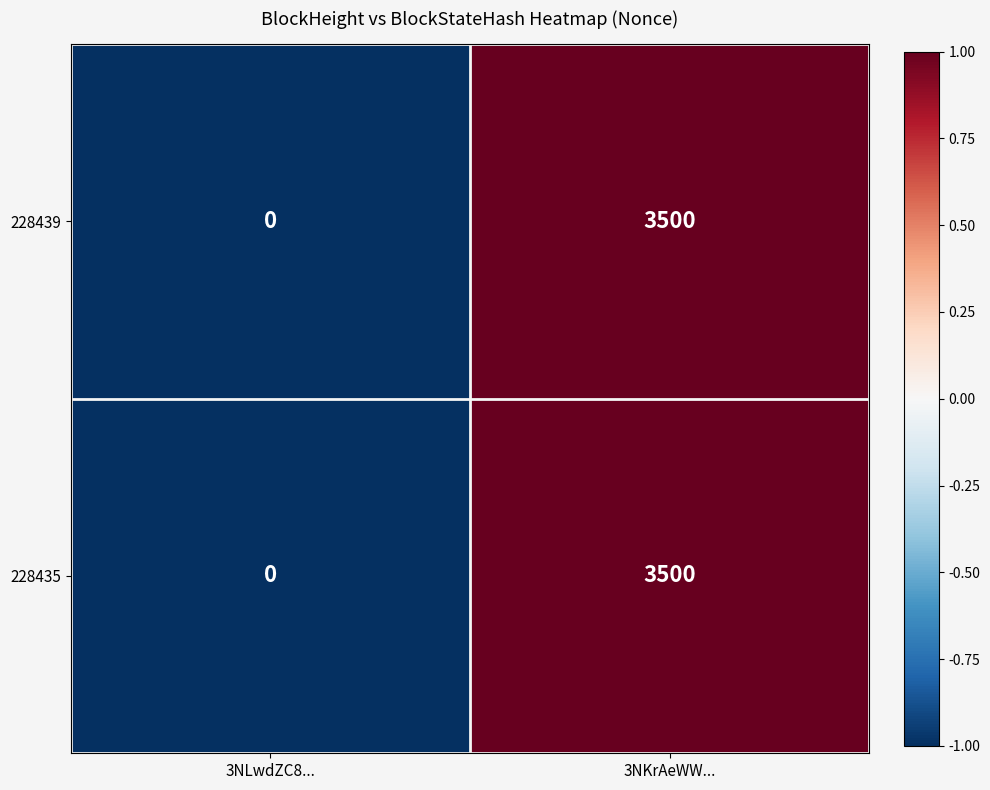

List the labels in order of 228439 value, largest first.

3NKrAeWW..., 3NLwdZC8...